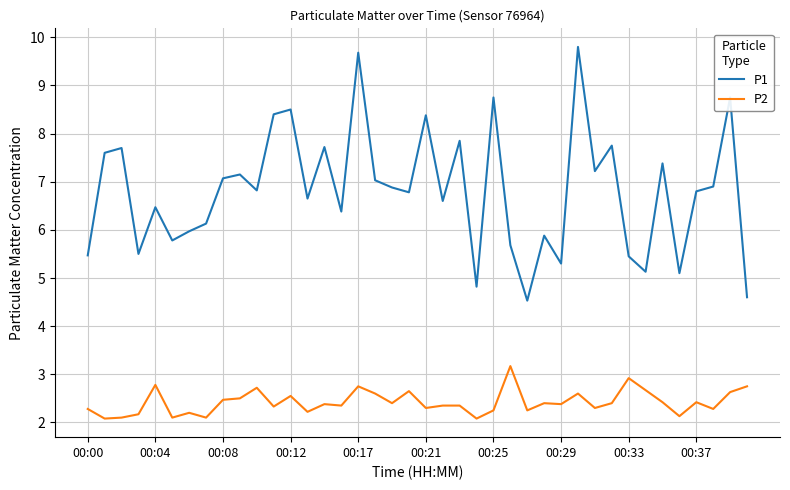

Which series has the largest range (max minus min)?

P1